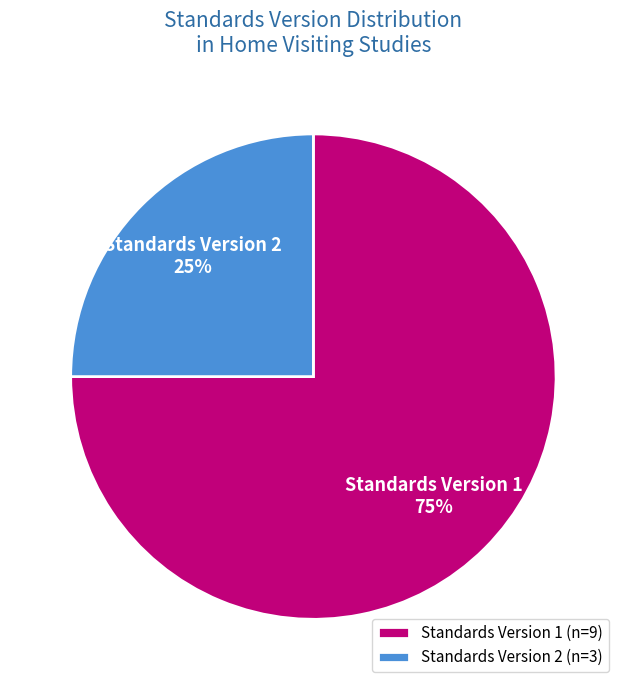

Is it true that Standards Version 2 is 12% of the pie?

False